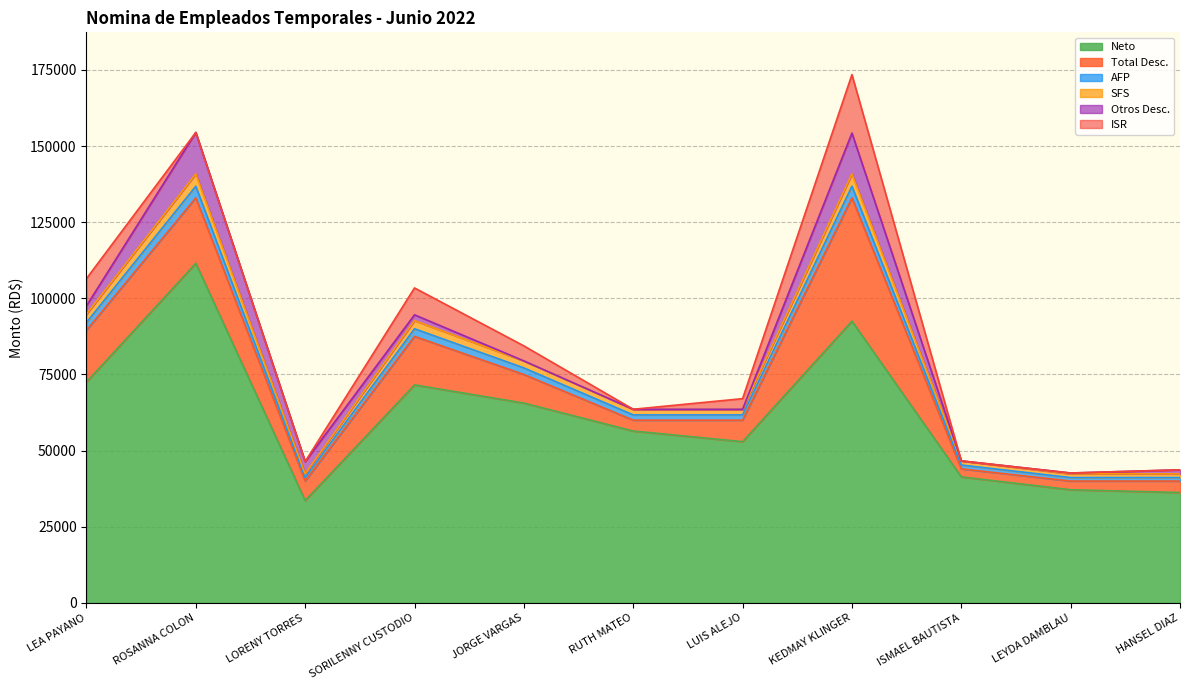

What is the highest value of the Neto series?

111518.5